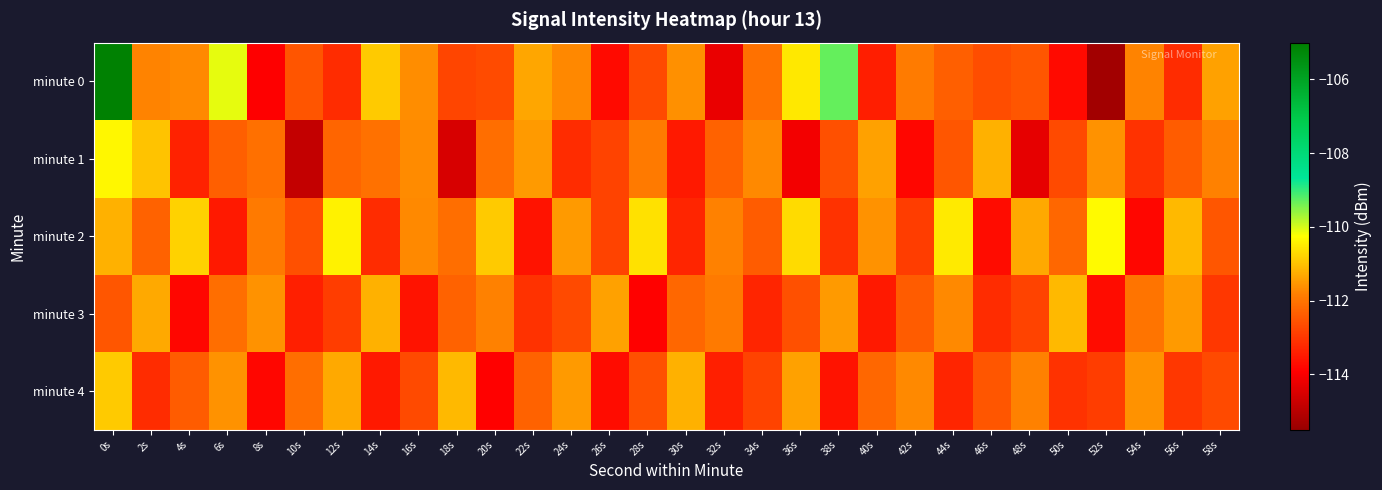

Reading left to right, transcribe all the data shown in this chart.

minute 0: 0s=-105.1	2s=-111.8	4s=-111.7	6s=-110.1	8s=-113.9	10s=-112.5	12s=-113.2	14s=-110.9	16s=-111.7	18s=-112.8	20s=-112.7	22s=-111.3	24s=-111.7	26s=-113.8	28s=-112.7	30s=-111.6	32s=-114.2	34s=-112.0	36s=-110.5	38s=-109.3	40s=-113.4	42s=-111.9	44s=-112.4	46s=-112.6	48s=-112.5	50s=-113.7	52s=-115.3	54s=-111.8	56s=-113.2	58s=-111.4
minute 1: 0s=-110.3	2s=-111.0	4s=-113.4	6s=-112.4	8s=-112.1	10s=-114.8	12s=-112.3	14s=-112.0	16s=-111.7	18s=-114.5	20s=-112.1	22s=-111.5	24s=-113.2	26s=-112.8	28s=-111.9	30s=-113.5	32s=-112.3	34s=-111.7	36s=-114.1	38s=-112.6	40s=-111.4	42s=-113.8	44s=-112.5	46s=-111.2	48s=-114.3	50s=-112.7	52s=-111.6	54s=-113.1	56s=-112.4	58s=-111.8
minute 2: 0s=-111.2	2s=-112.3	4s=-110.8	6s=-113.5	8s=-111.9	10s=-112.6	12s=-110.4	14s=-113.2	16s=-111.7	18s=-112.1	20s=-110.9	22s=-113.6	24s=-111.5	26s=-112.8	28s=-110.6	30s=-113.3	32s=-111.8	34s=-112.4	36s=-110.7	38s=-113.1	40s=-111.6	42s=-112.9	44s=-110.5	46s=-113.7	48s=-111.3	50s=-112.2	52s=-110.3	54s=-113.8	56s=-111.1	58s=-112.5
minute 3: 0s=-112.5	2s=-111.3	4s=-113.8	6s=-112.1	8s=-111.6	10s=-113.4	12s=-112.9	14s=-111.2	16s=-113.6	18s=-112.3	20s=-111.8	22s=-113.1	24s=-112.7	26s=-111.4	28s=-113.9	30s=-112.2	32s=-111.9	34s=-113.3	36s=-112.6	38s=-111.5	40s=-113.5	42s=-112.4	44s=-111.7	46s=-113.2	48s=-112.8	50s=-111.1	52s=-113.7	54s=-112.0	56s=-111.5	58s=-113.0
minute 4: 0s=-110.9	2s=-113.2	4s=-112.4	6s=-111.6	8s=-113.8	10s=-112.1	12s=-111.3	14s=-113.5	16s=-112.7	18s=-111.1	20s=-113.9	22s=-112.3	24s=-111.5	26s=-113.7	28s=-112.6	30s=-111.2	32s=-113.4	34s=-112.8	36s=-111.4	38s=-113.6	40s=-112.2	42s=-111.7	44s=-113.3	46s=-112.5	48s=-111.8	50s=-113.1	52s=-112.9	54s=-111.6	56s=-113.0	58s=-112.7